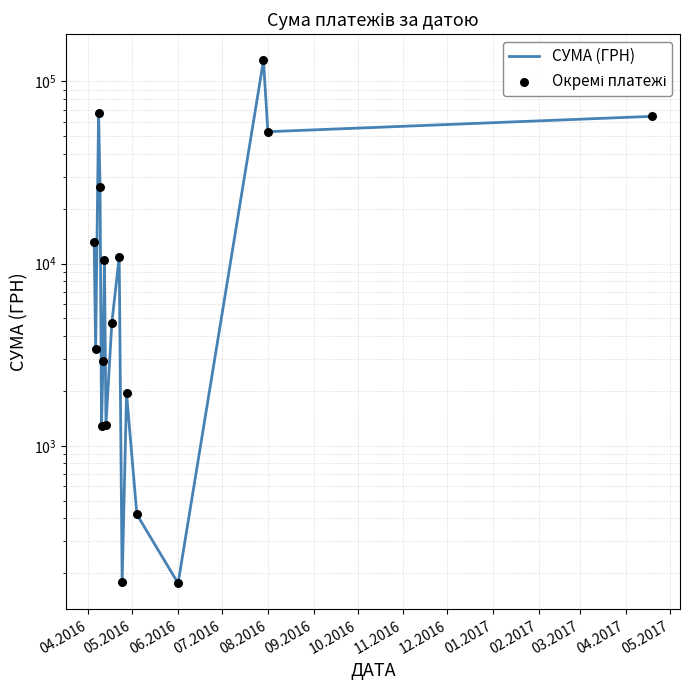

At how many categories does at least one series exceed 59086?

3